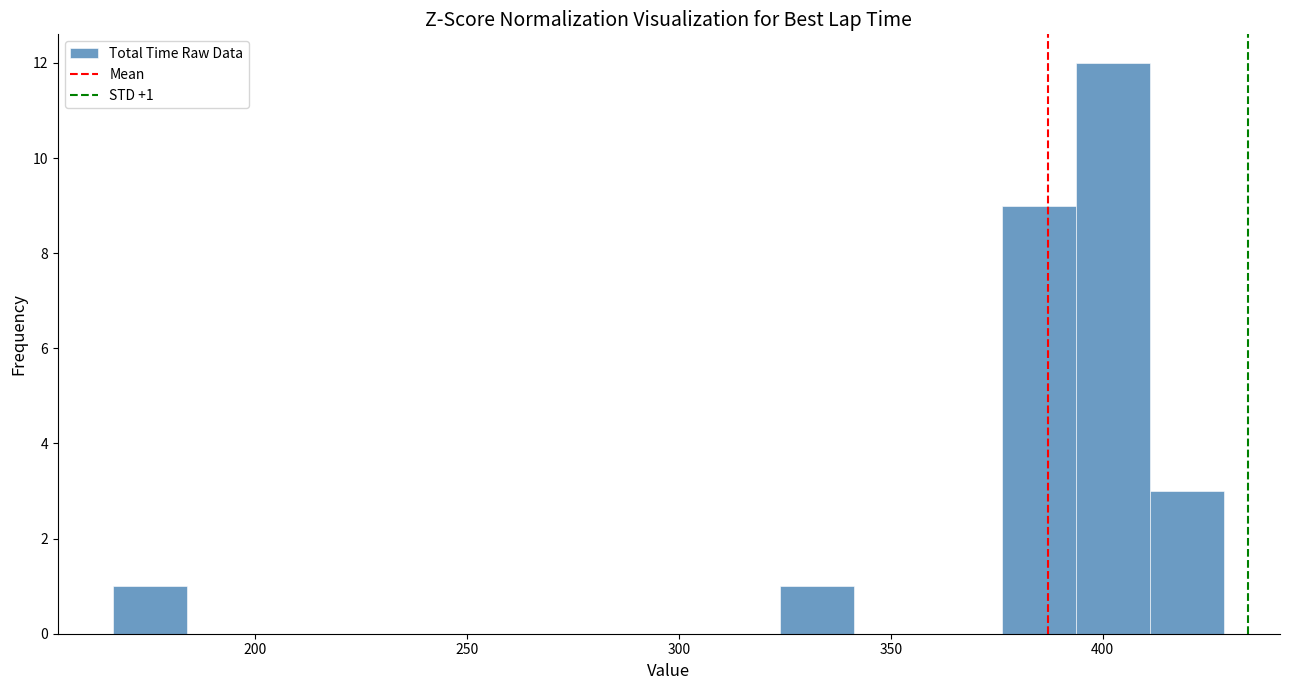

Read against the x-axis, roughly where is the centre of the tallest bar?

405